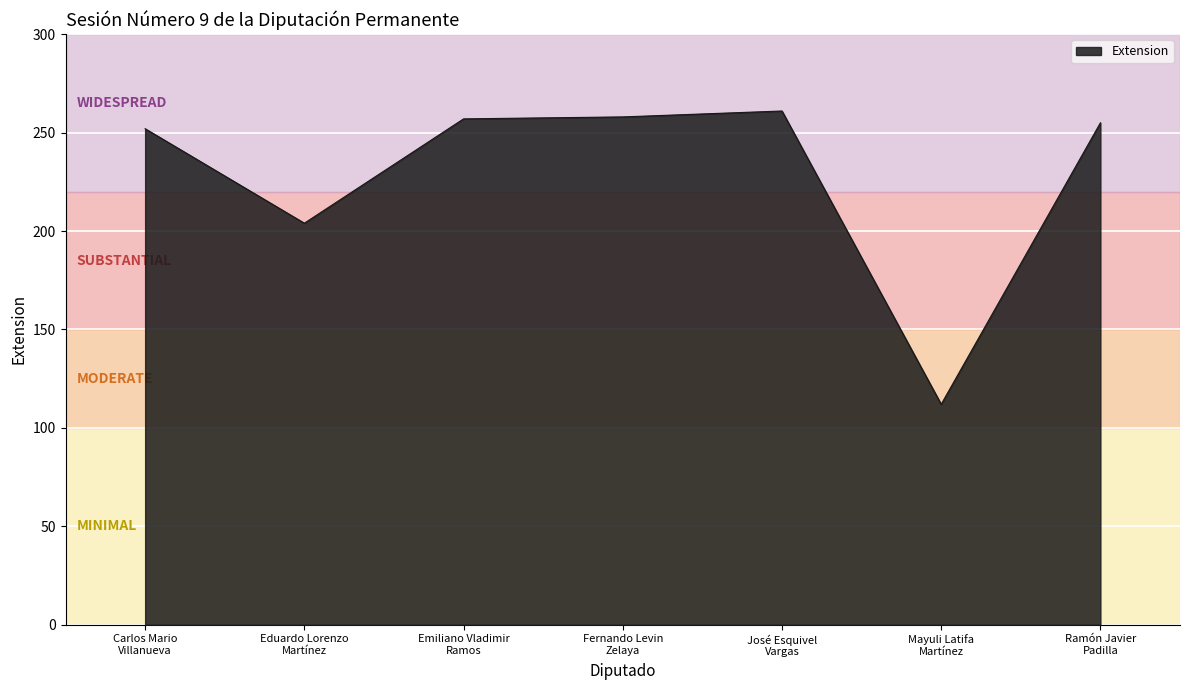

The value at Ramón Javier
Padilla is 356. True or false?

False